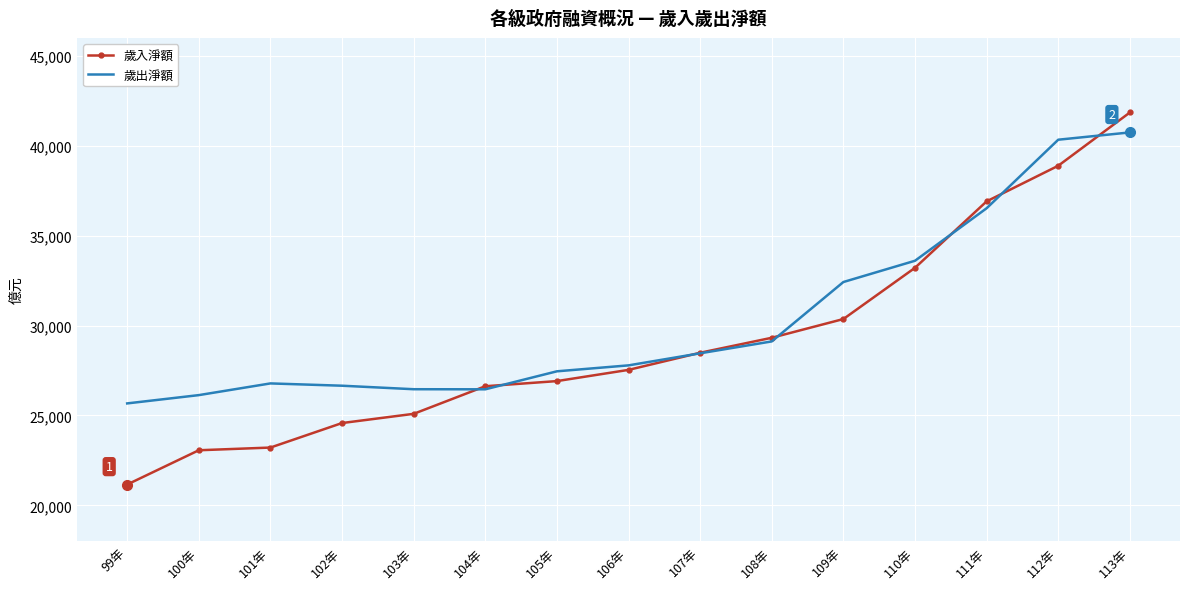

What is the approximate value of 歲入淨額 at 107年?

28486